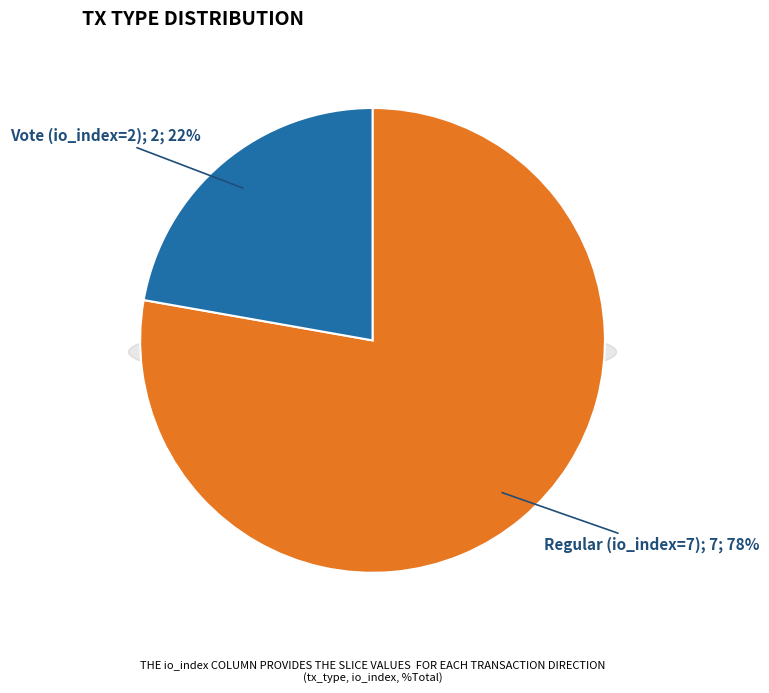

To the nearest percent, what percentage of the pie is Vote (io_index=2)?

22%